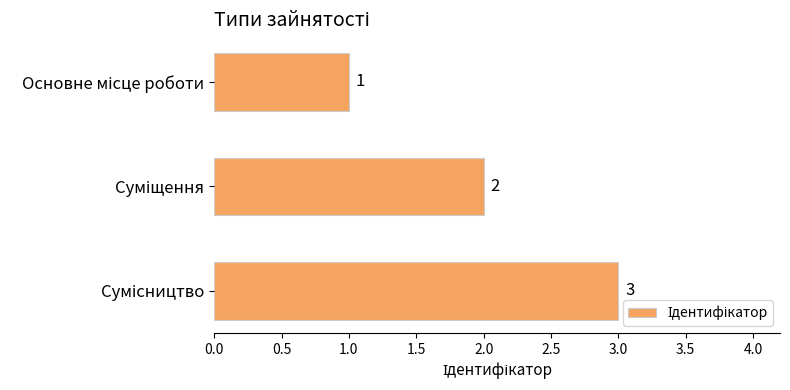

What is the maximum value shown in the chart?

3